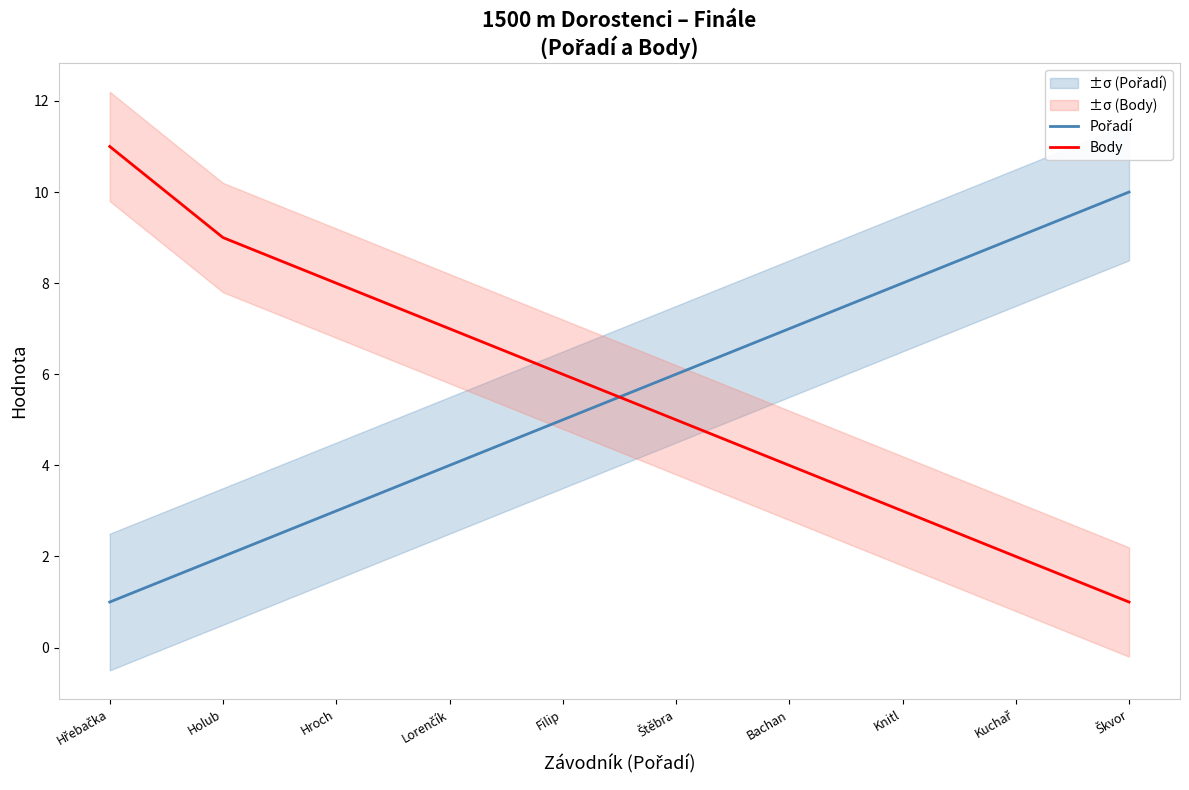

Where do Pořadí and Body first cross each other?

Filip and Štěbra